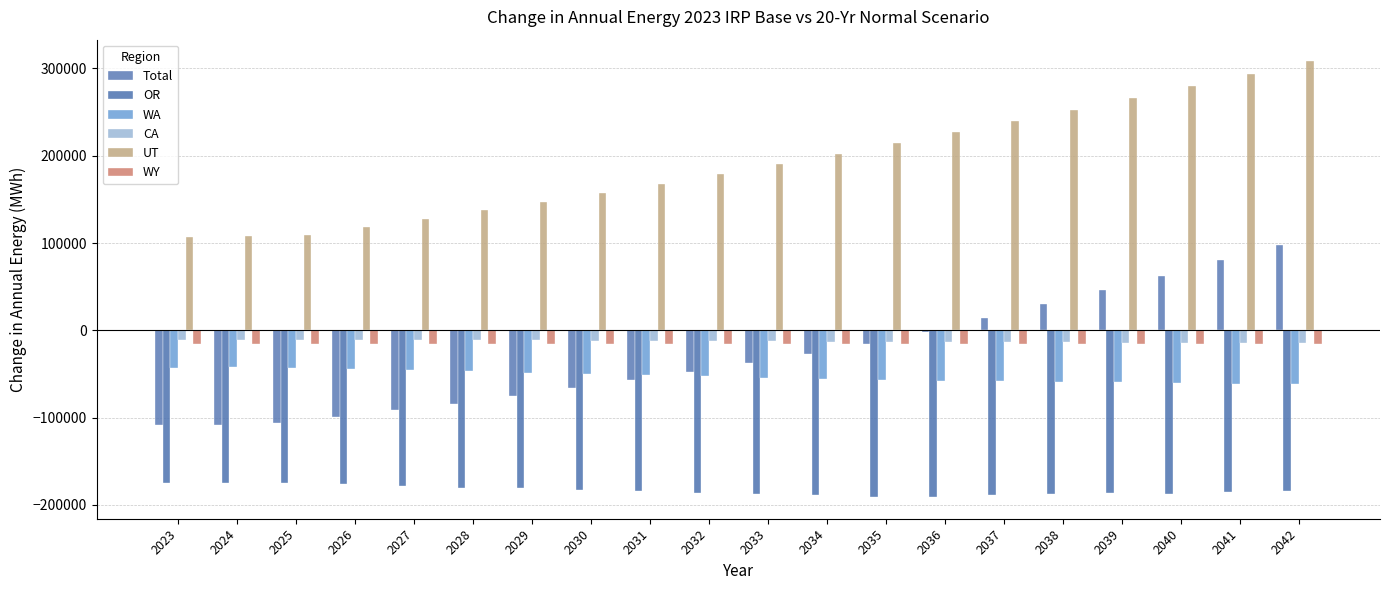

Reading left to right, transcribe all the data shown in this chart.

Total: -108906.4	-108181.2	-106711.6	-99146.5	-91402.2	-83836.3	-75014.7	-66090.5	-56948.4	-48062.7	-37577.8	-27181.6	-16182.5	-2040.8	14226.2	30141.7	46517.7	62374.6	80437.3	98038.4
OR: -174343.5	-175196.6	-174386.2	-176169.1	-177879.4	-180530.0	-181143.1	-182519.9	-184031.2	-186778.2	-187266.2	-188845.3	-190353.1	-190870.0	-188713.2	-187823.1	-186861.9	-187309.2	-184768.7	-183632.4
WA: -42644.6	-42495.1	-42697.8	-44111.9	-45527.9	-46812.9	-48383.2	-49779.4	-51187.0	-52498.2	-54034.2	-55466.3	-56897.6	-57503.6	-58266.2	-58956.0	-59641.2	-60280.4	-60995.1	-61657.0
CA: -10619.5	-10583.9	-10553.5	-10796.4	-11047.6	-11300.7	-11556.9	-11807.6	-12062.7	-12325.0	-12593.4	-12856.6	-13119.9	-13358.3	-13592.8	-13830.3	-14071.9	-14318.1	-14544.9	-14779.3
UT: 106441.3	108163.2	109005.3	118271.2	127688.6	137843.2	147284.4	157491.9	168033.1	179469.0	190310.0	202039.9	214233.4	226982.2	239233.3	252319.1	265767.6	280074.5	293596.2	308014.9
WY: -15608.5	-15816.9	-15649.8	-15677.3	-15725.2	-15952.1	-15801.2	-15814.9	-15800.9	-15942.1	-15645.8	-15499.0	-15303.0	-15661.0	-15557.6	-15643.0	-15710.7	-16003.8	-15831.8	-15877.8